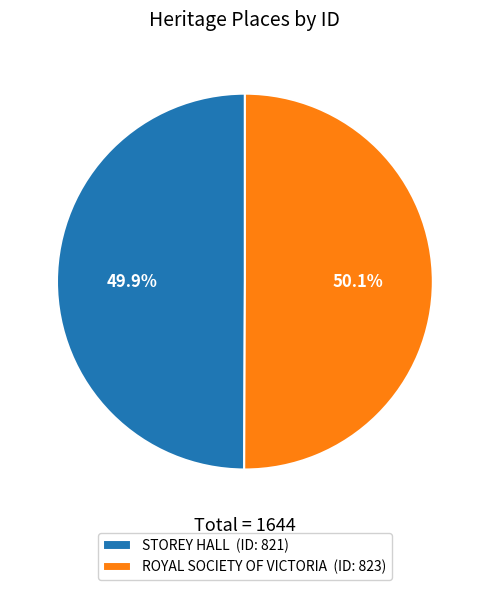

Does any single category account for the majority?

Yes